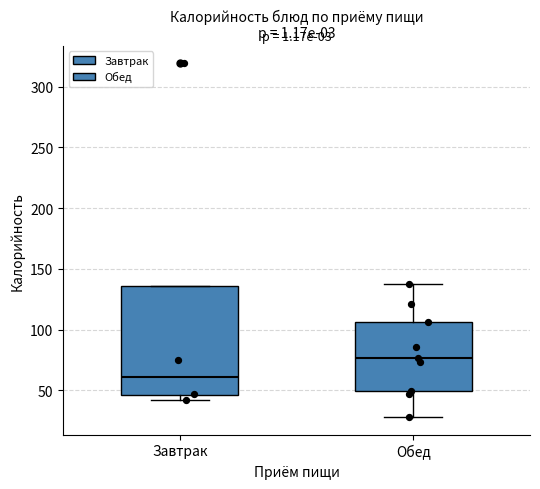

Reading left to right, read every box against the y-axis: the position of its median line, the range the box covers, and the ends of its whiskers. The values are not printed on the chart, so give them approximately, as read against the axis.

Завтрак: median 60, box 45 to 135, whiskers 40 to 135
Обед: median 75, box 50 to 105, whiskers 30 to 135